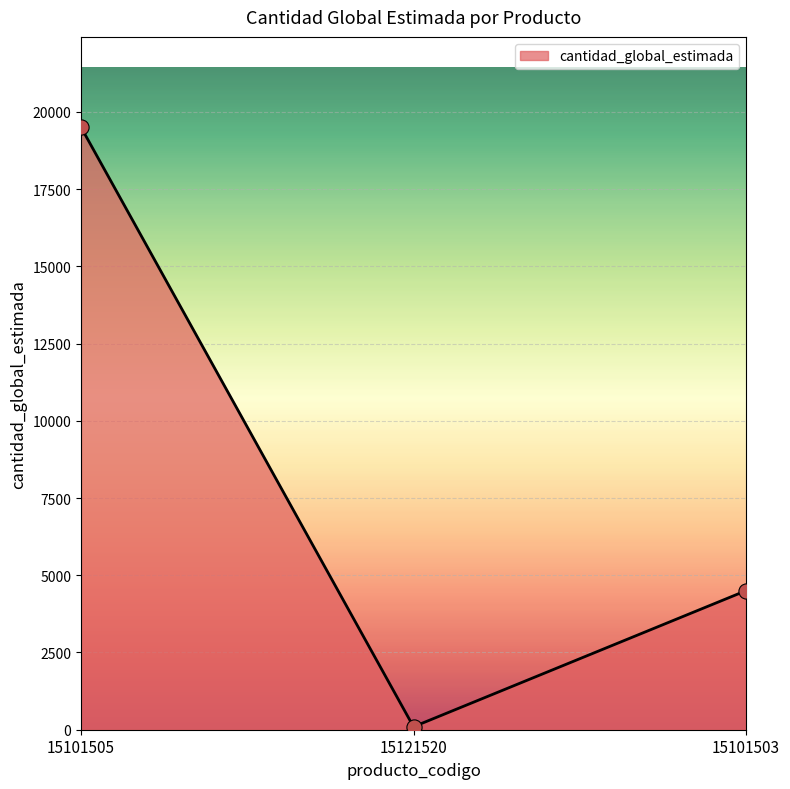

What is the change in value from 15121520 to 15101503?

+4404